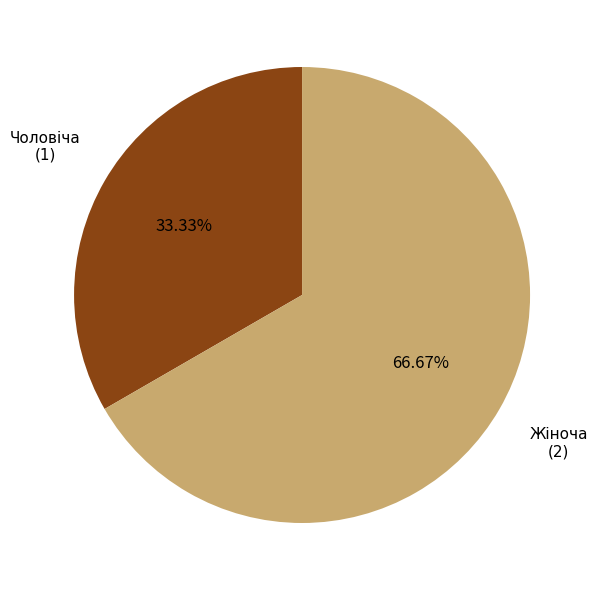

What is the ratio of the value at Жіноча to the value at Чоловіча?

2.0